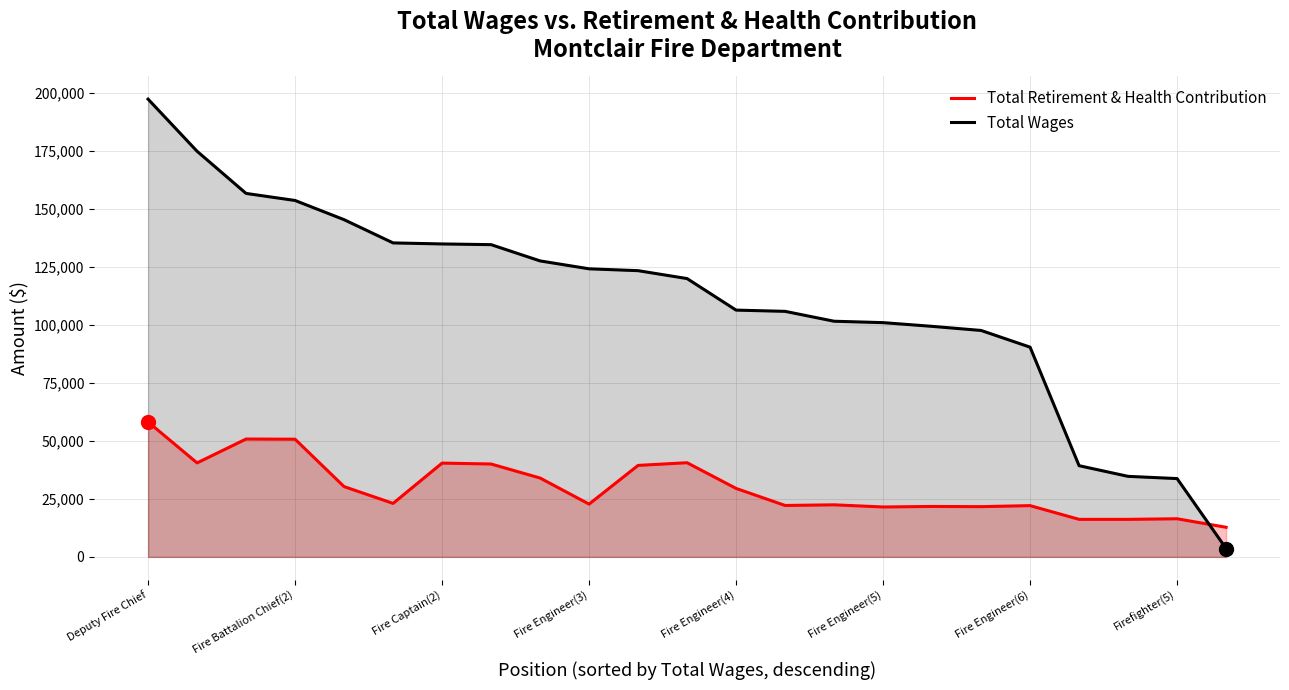

The Total Wages series shows 67770 at Firefighter(5). True or false?

False